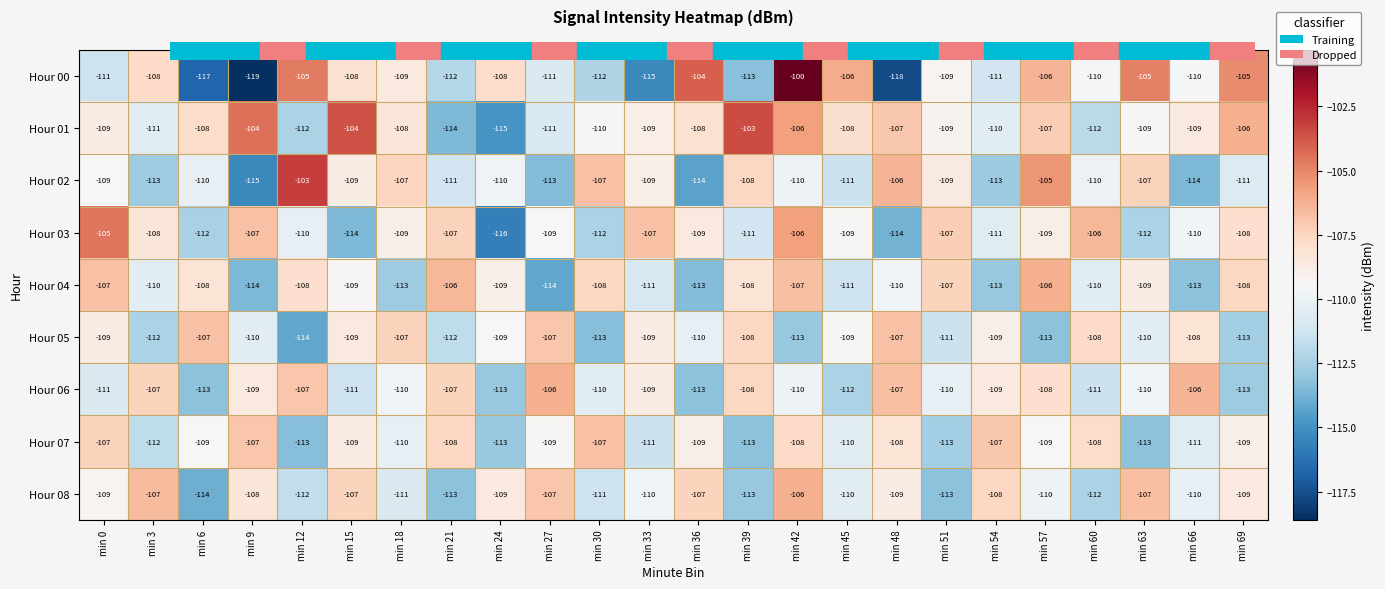

At which label does Hour 08 reach its minimum?

min 6